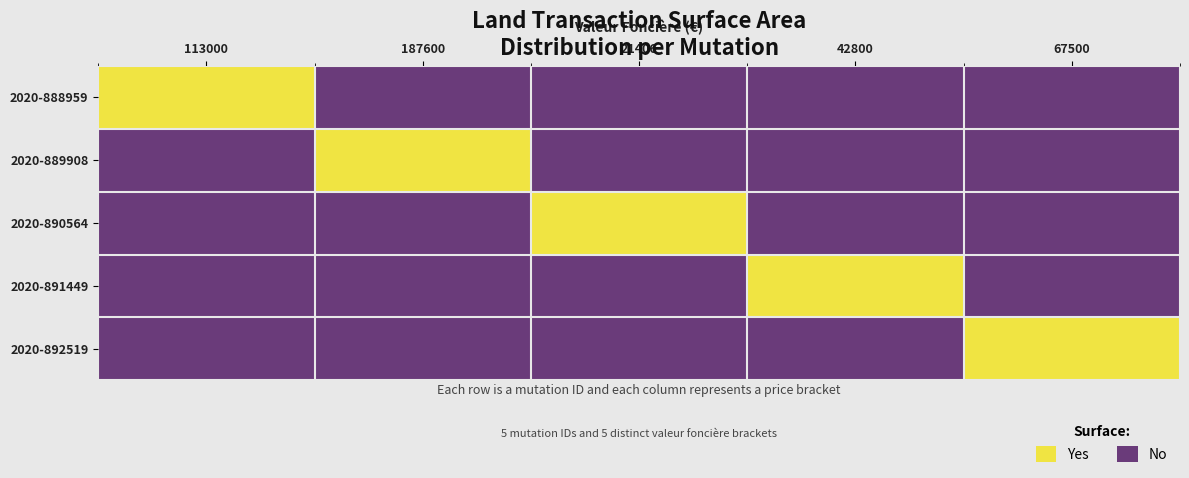

Between 67500 and 21406, which is larger?

67500